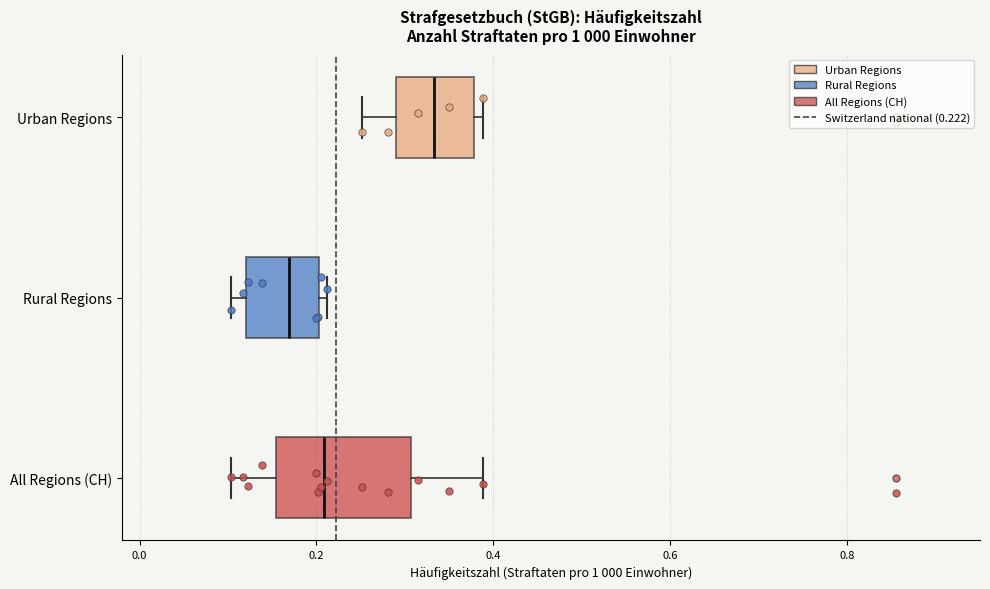

Reading bottom to top, transcribe this box plot: for each box, give where its median line is, the range the box spans, and where its two whiskers end, as read against the x-axis. The values are not printed on the chart, so give them approximately, as read against the axis.

All Regions (CH): median 0.20, box 0.16 to 0.30, whiskers 0.10 to 0.38
Rural Regions: median 0.16, box 0.12 to 0.20, whiskers 0.10 to 0.22
Urban Regions: median 0.34, box 0.28 to 0.38, whiskers 0.26 to 0.38 (just right of the box's right edge)